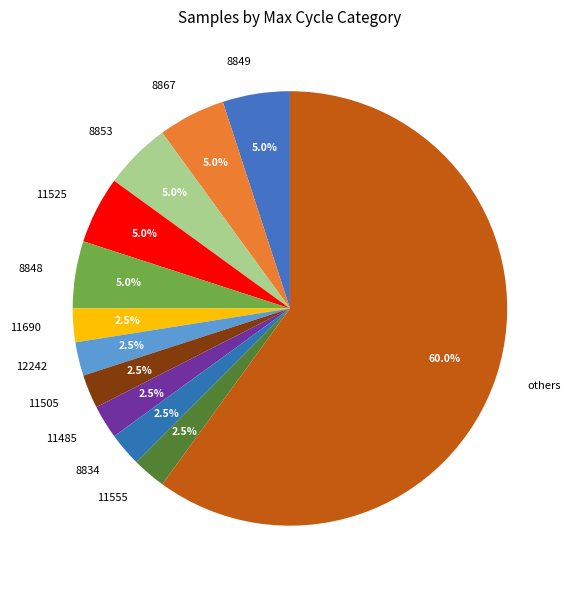

Which category has the biggest portion of the pie?

others